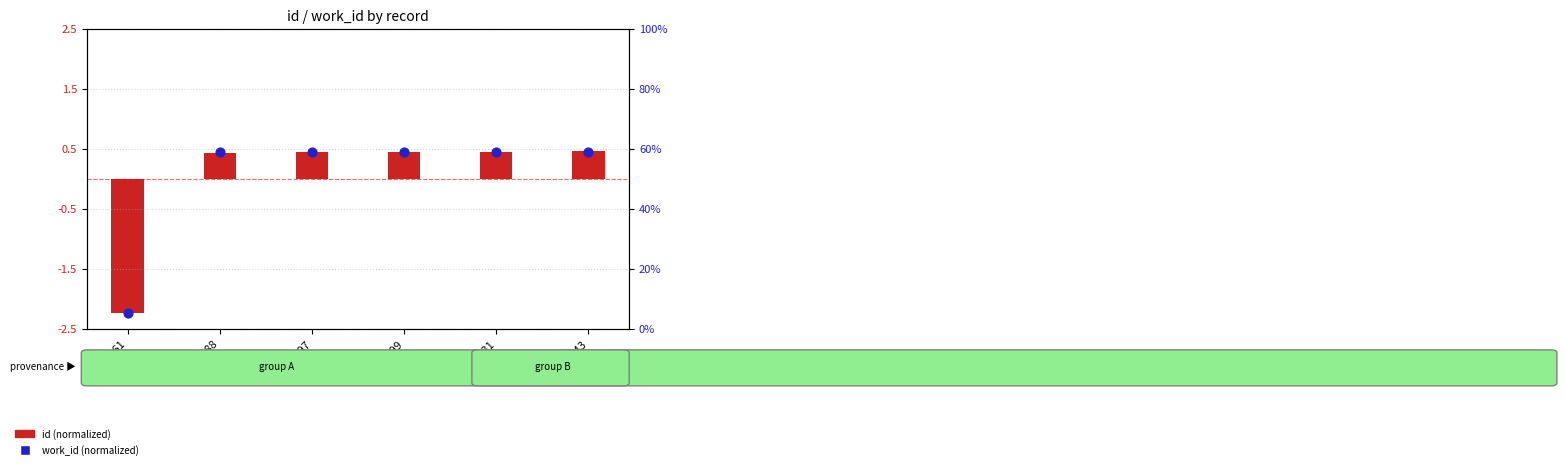

Which series contains the lowest Y value?

work_id (normalized)